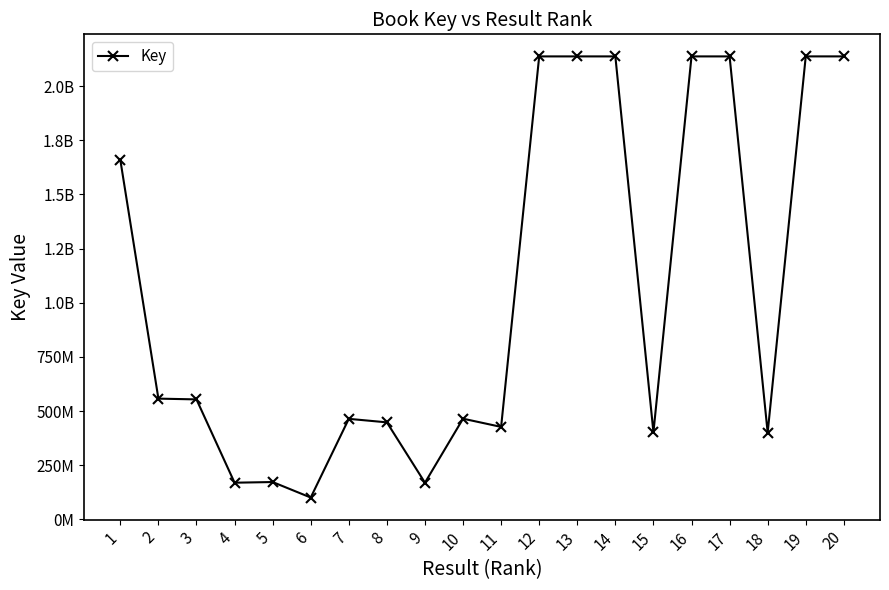

Is it true that the value at 17 is 3215930456?

False